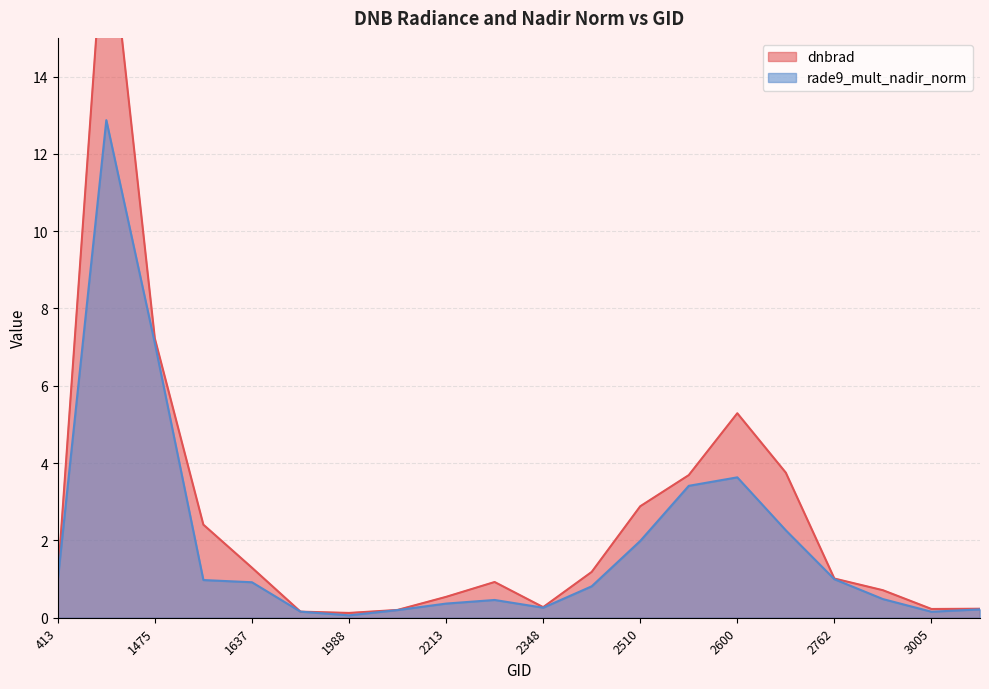

How many data points does each series have?

20